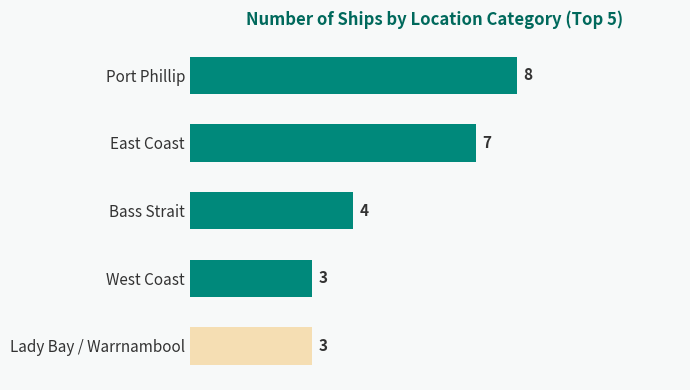

How many distinct data groups are displayed?

1